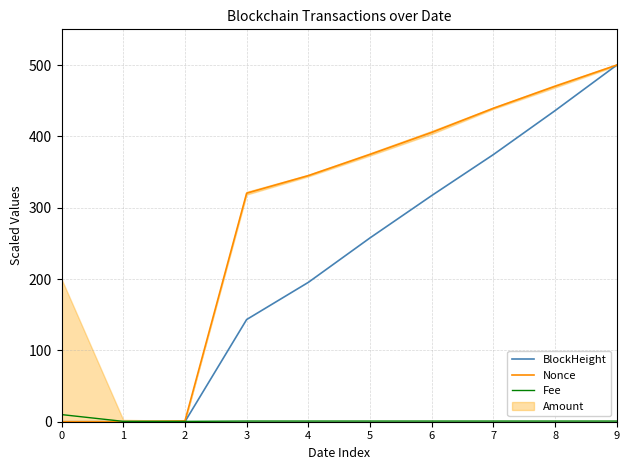

What is the average value of the Fee series?

1.7